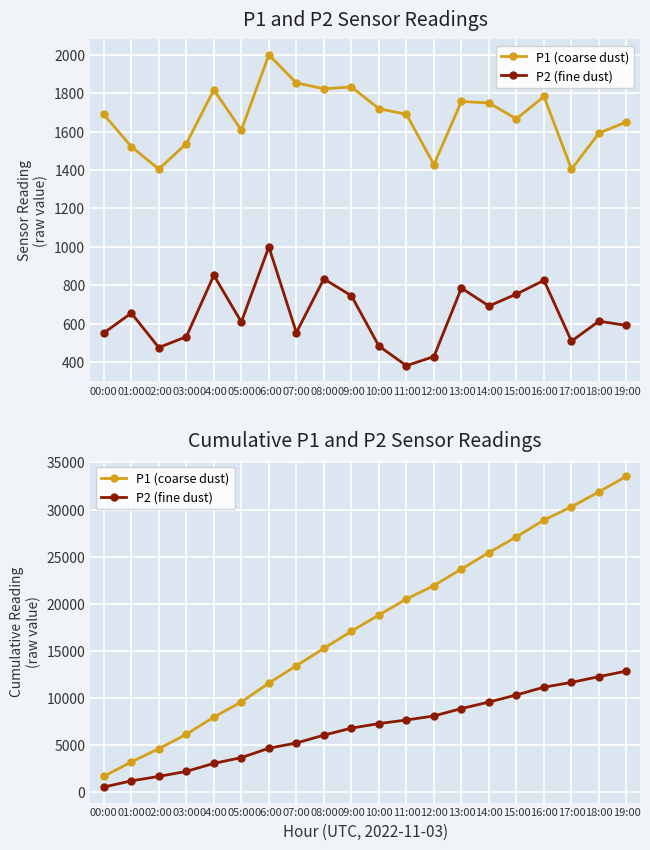

At which category does the chart reach its minimum across all series?

00:00